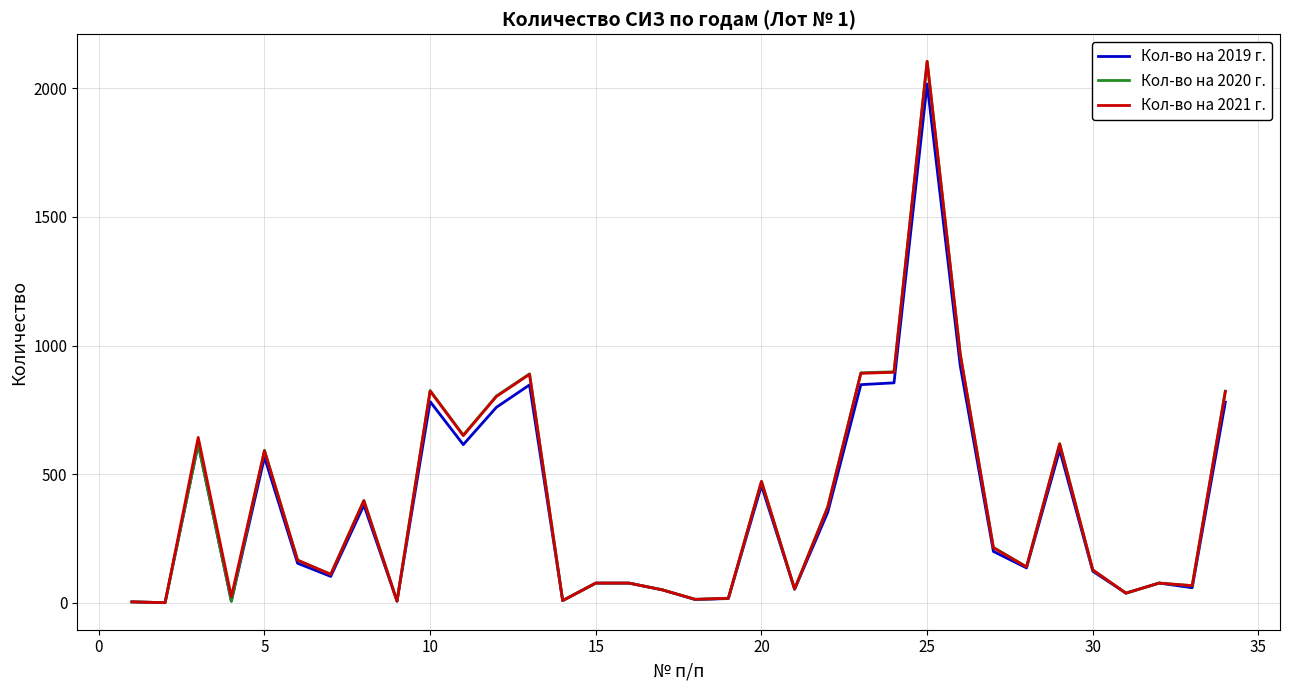

What is the greatest value displayed?

2104